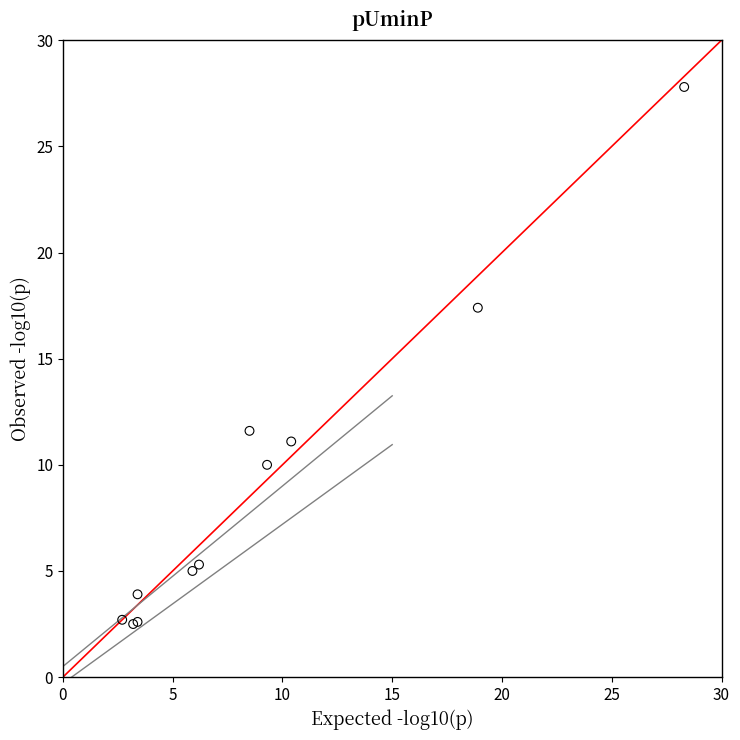

What Y value in the scatter plot is closest to 15?

17.4